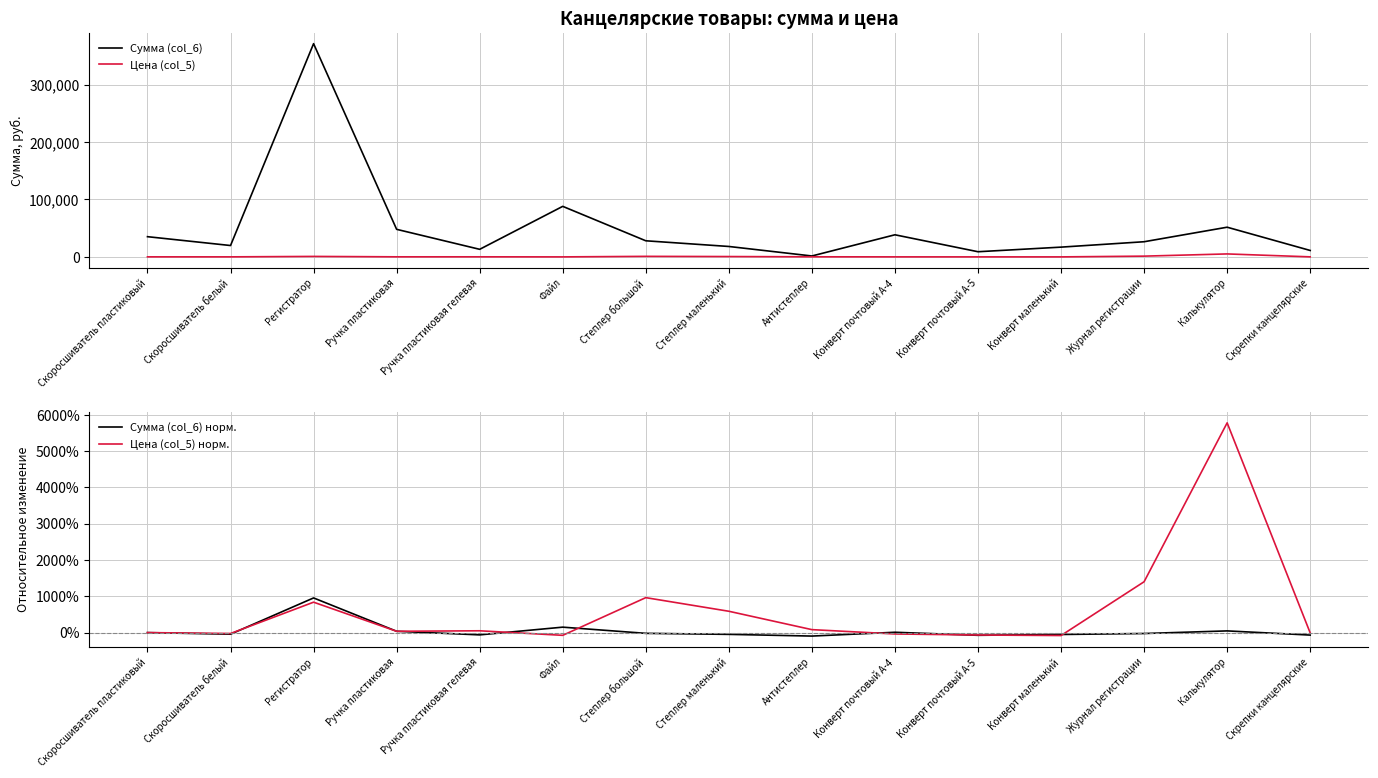

True or false: Цена (col_5) норм. has more than 2 points higher than both neighbors.

True